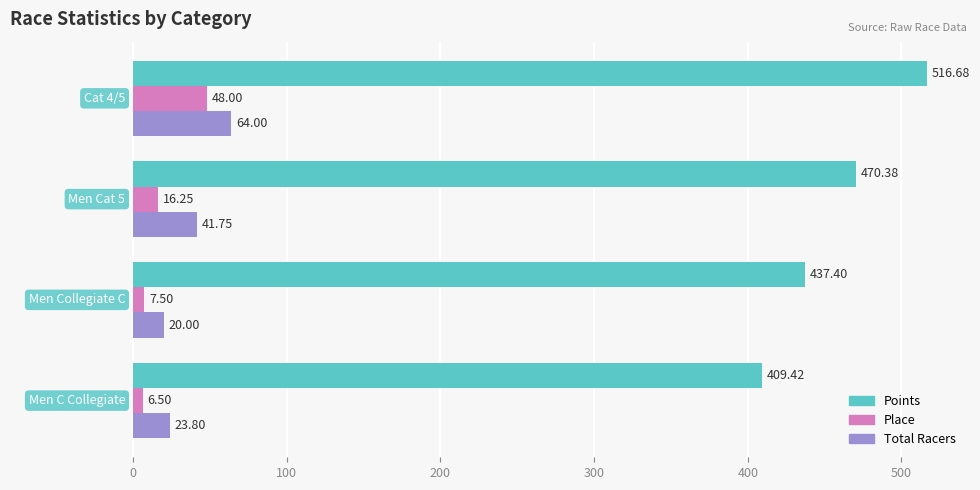

Count the number of categories in the chart.

4